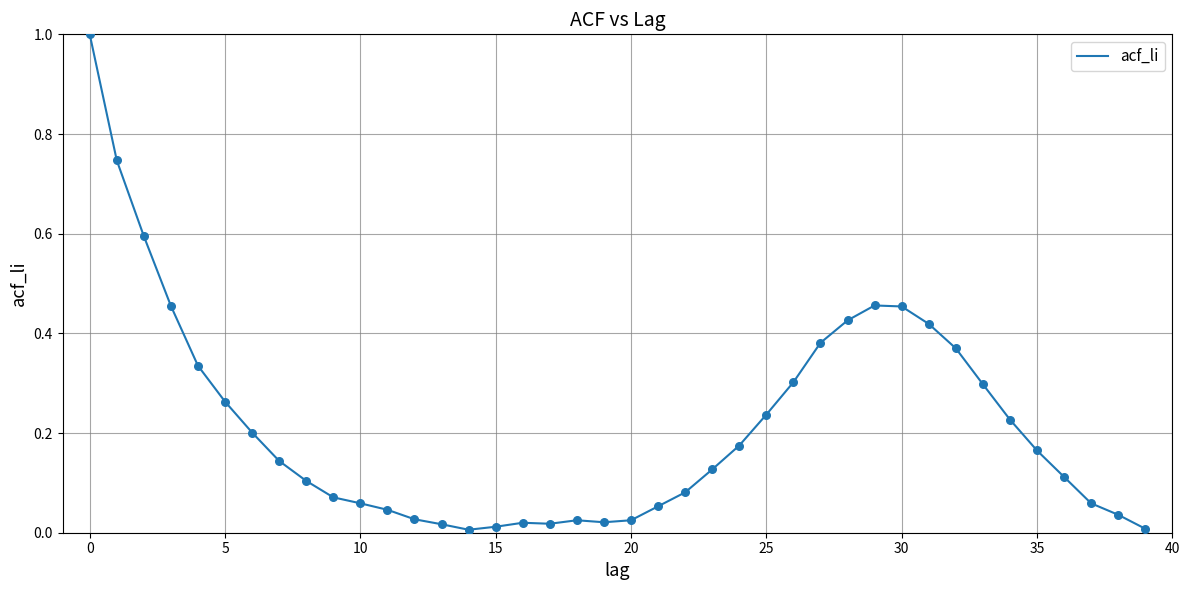

What is the difference between the maximum and minimum values?

1.0